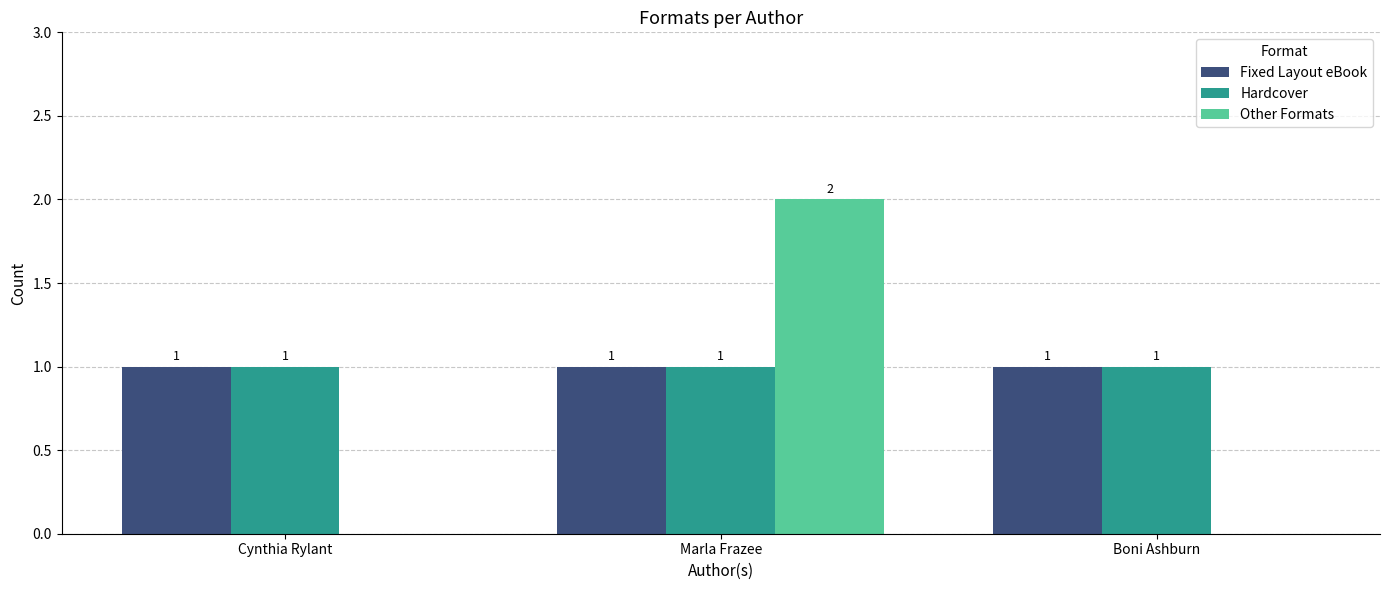

Reading left to right, transcribe all the data shown in this chart.

Fixed Layout eBook: Cynthia Rylant=1	Marla Frazee=1	Boni Ashburn=1
Hardcover: Cynthia Rylant=1	Marla Frazee=1	Boni Ashburn=1
Other Formats: Cynthia Rylant=0	Marla Frazee=2	Boni Ashburn=0